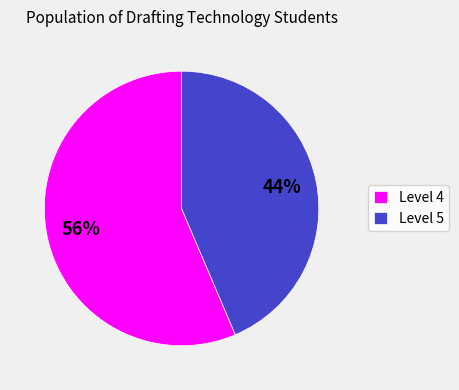

Rank the categories by value from highest to lowest.

Level 4, Level 5